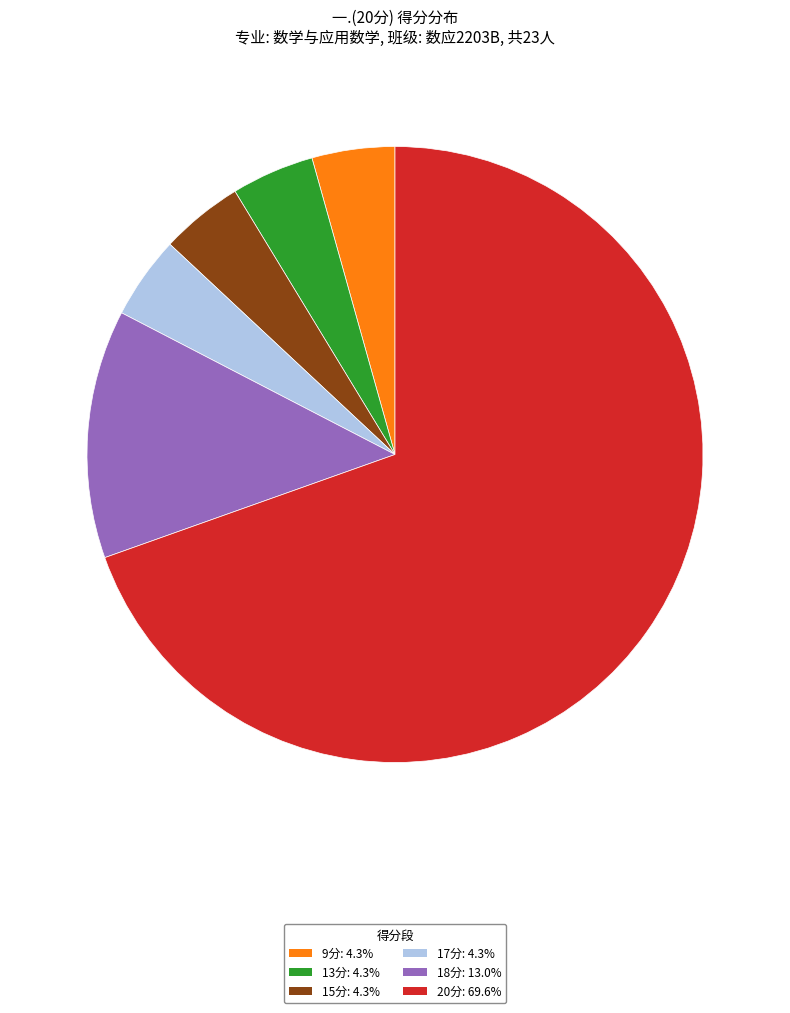

Does any single category account for the majority?

Yes